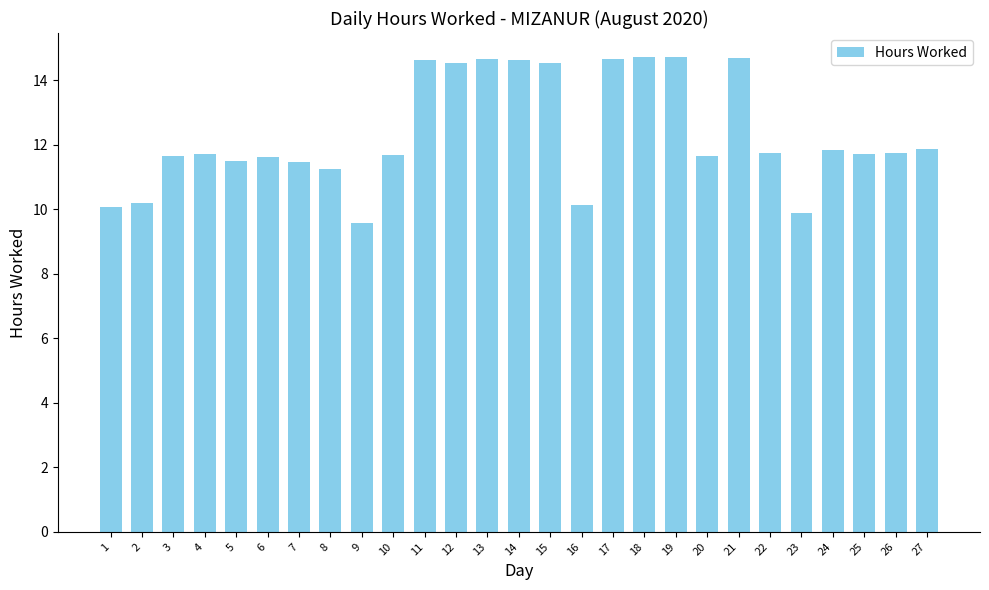

Is it true that the value at 15 is 7.7?

False